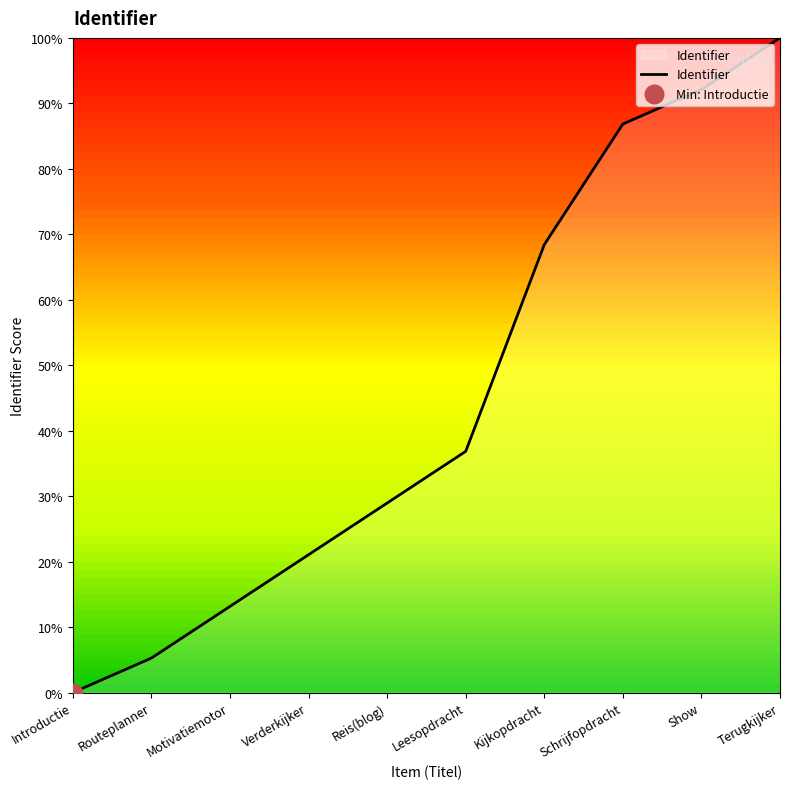

Which has a higher value, Leesopdracht or Schrijfopdracht?

Schrijfopdracht